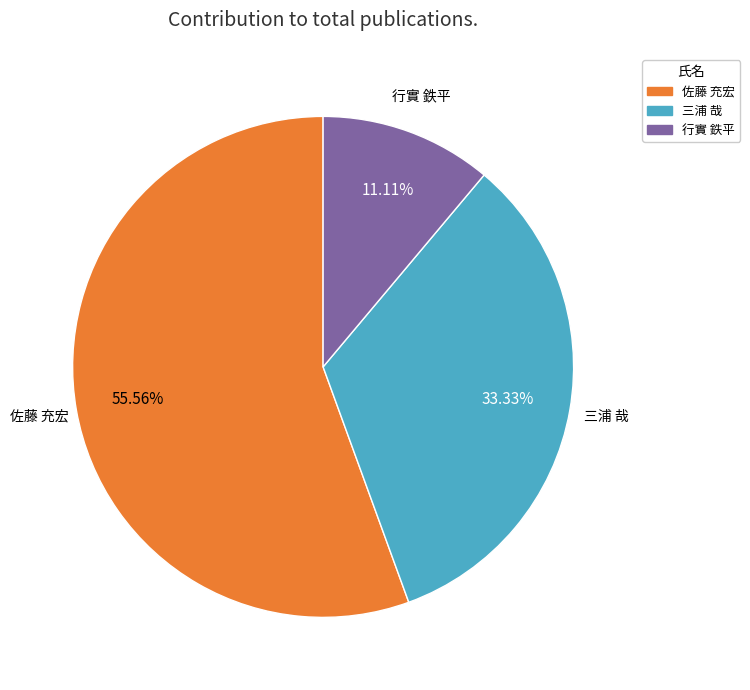

Is it true that 三浦 哉 is 42% of the pie?

False